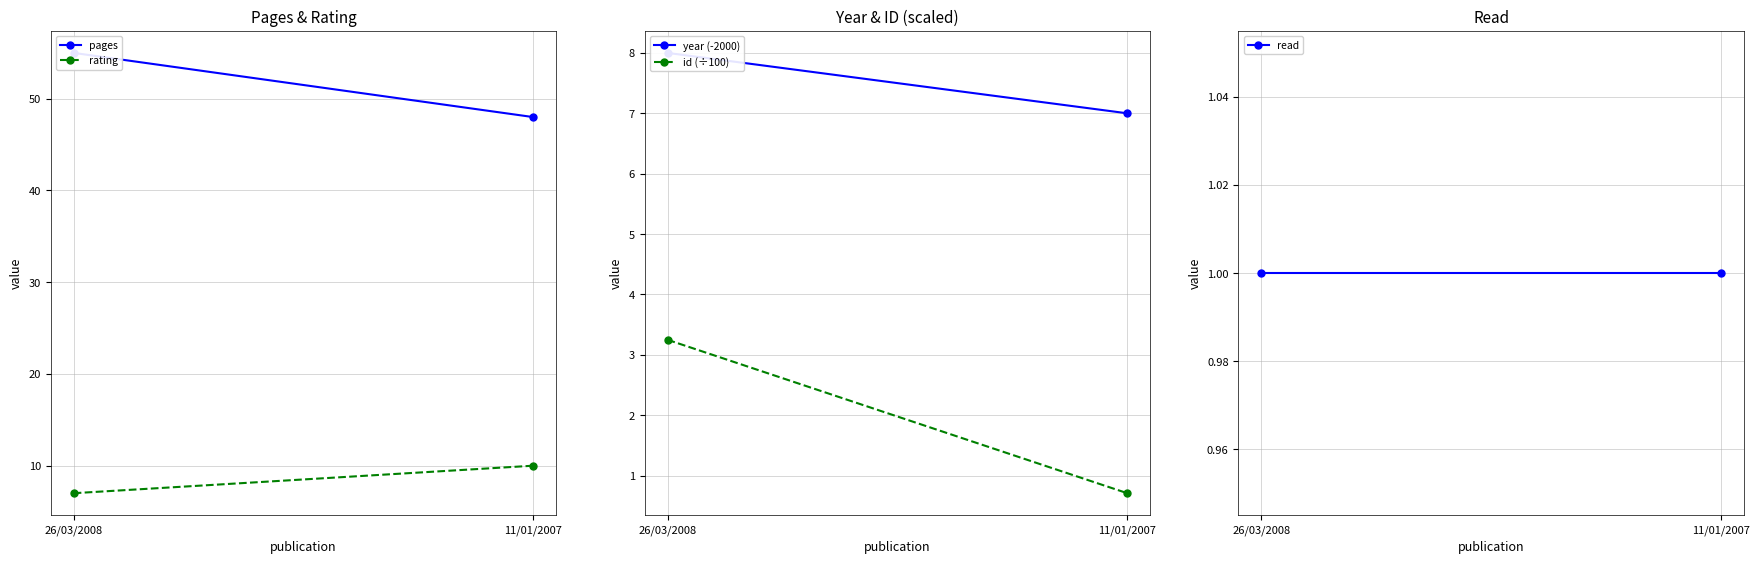

What is the sum of the read values at 11/01/2007 and 26/03/2008?

2.0